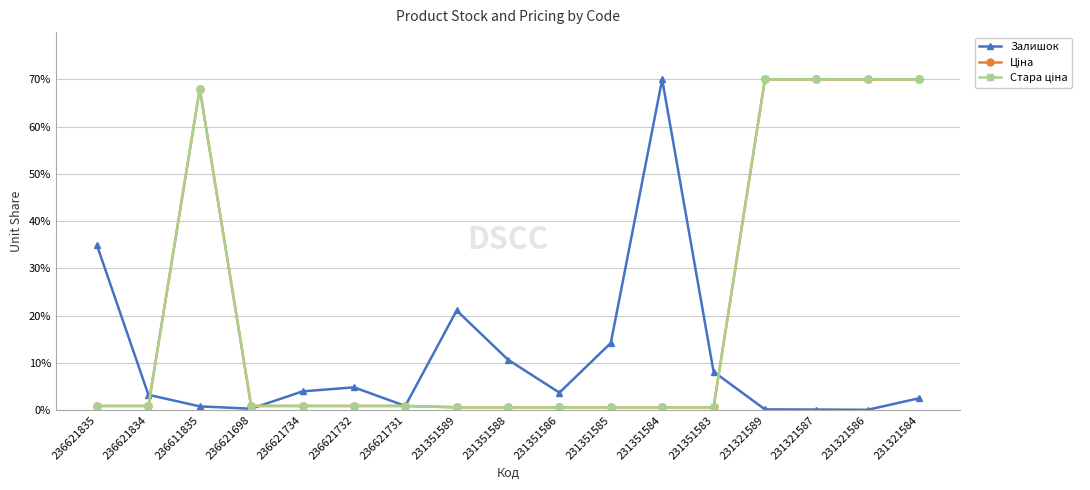

True or false: Залишок has more than 2 points higher than both neighbors.

True